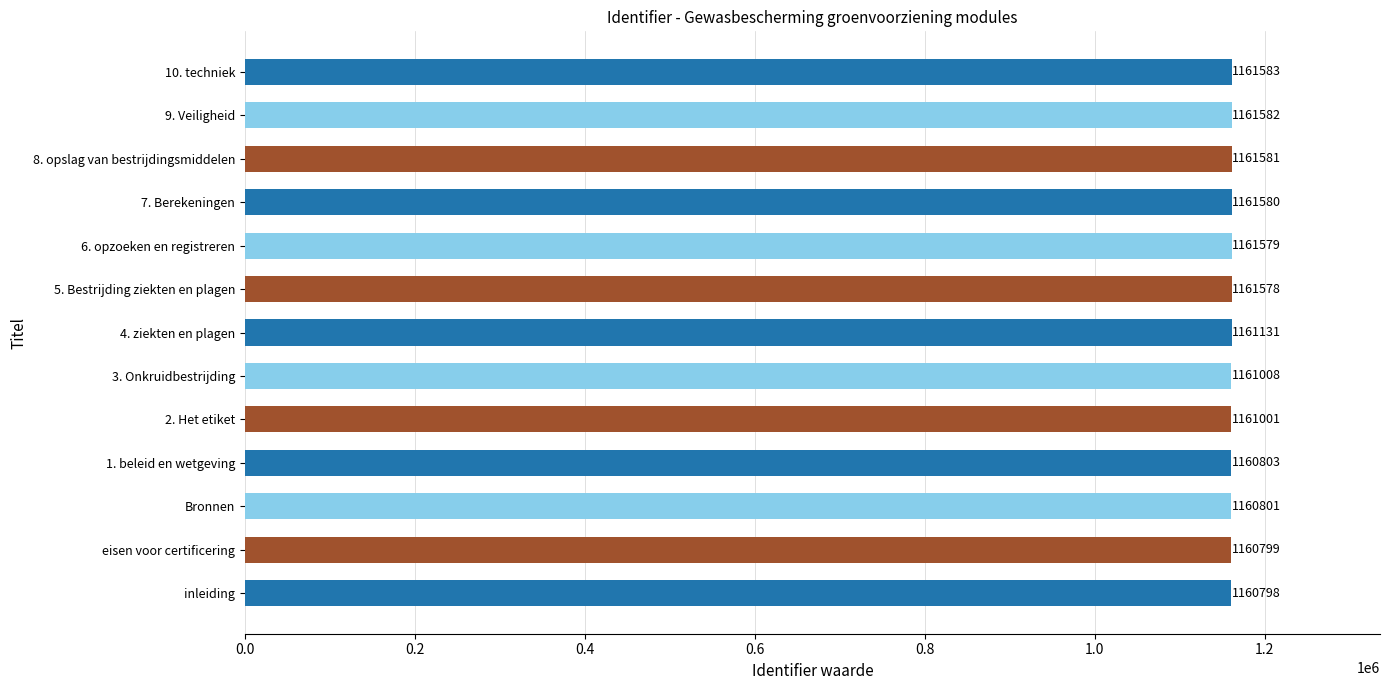

Reading top to bottom, transcribe all the data shown in this chart.

1161583	1161582	1161581	1161580	1161579	1161578	1161131	1161008	1161001	1160803	1160801	1160799	1160798